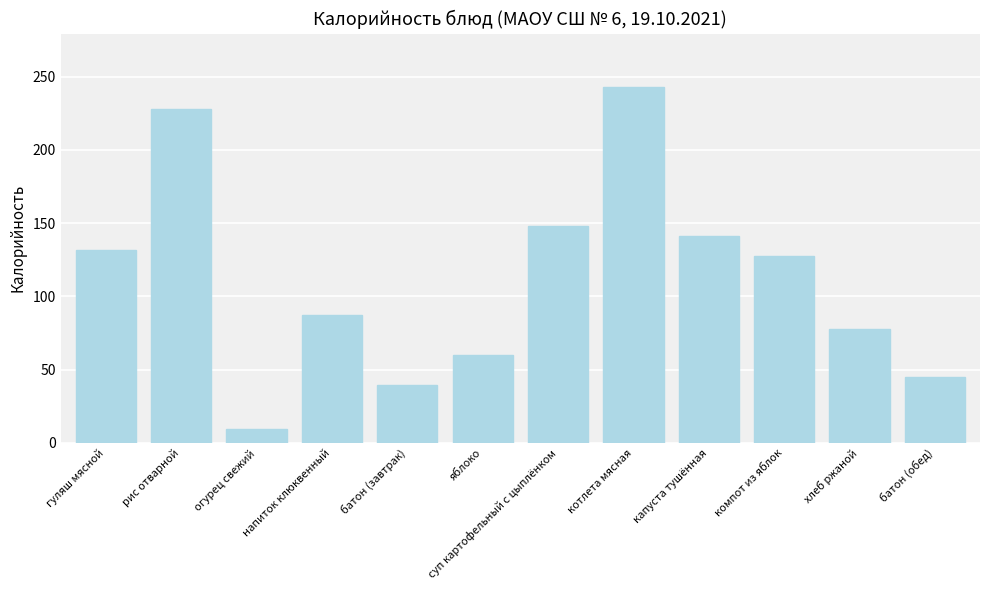

What is the approximate value at гуляш мясной?

132.0